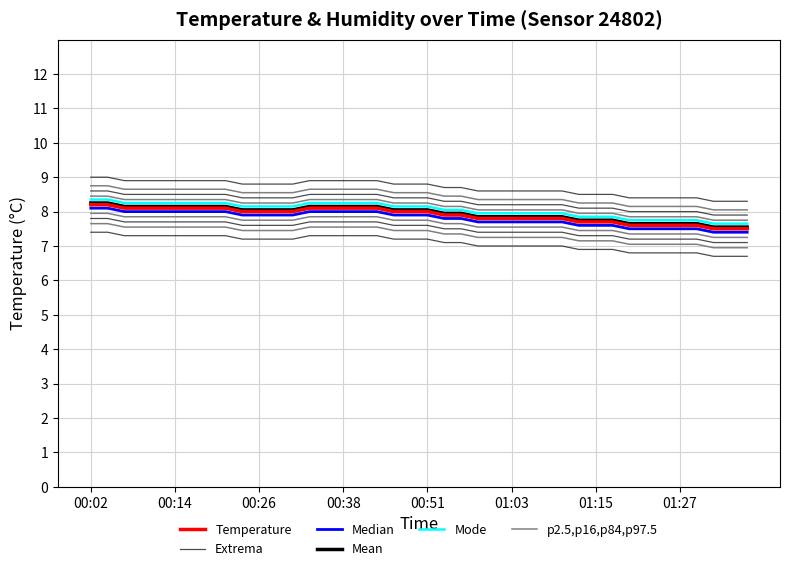

What is the label of the 3rd point from the left?

00:26